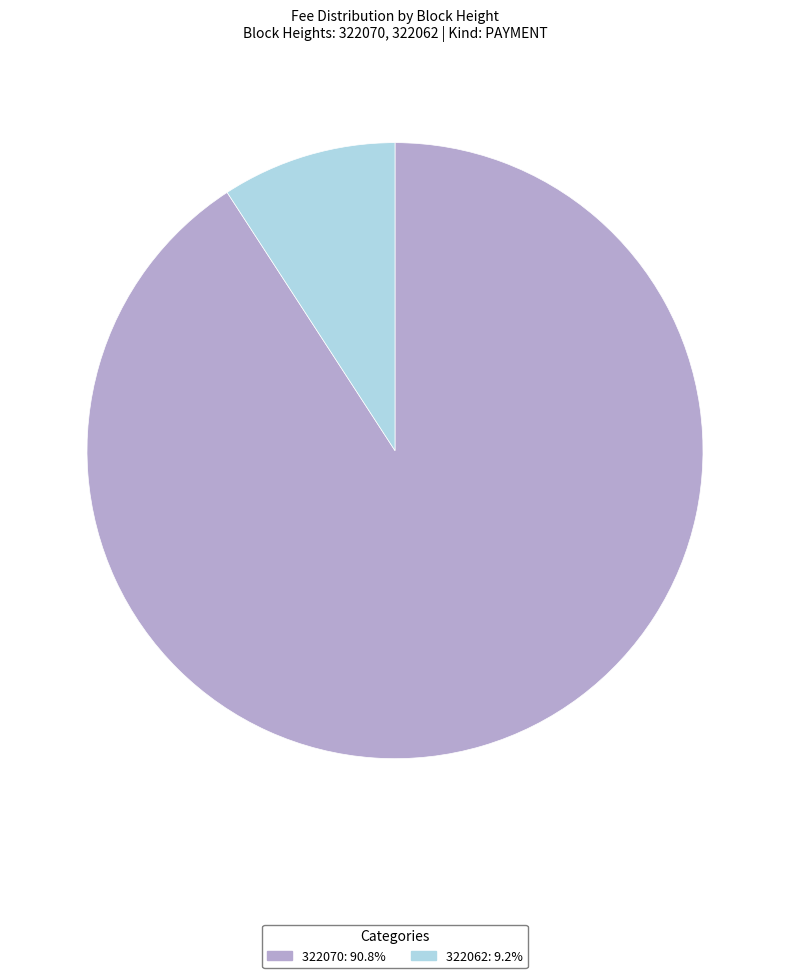

Do 322070 and 322062 together represent more than half of the pie?

Yes